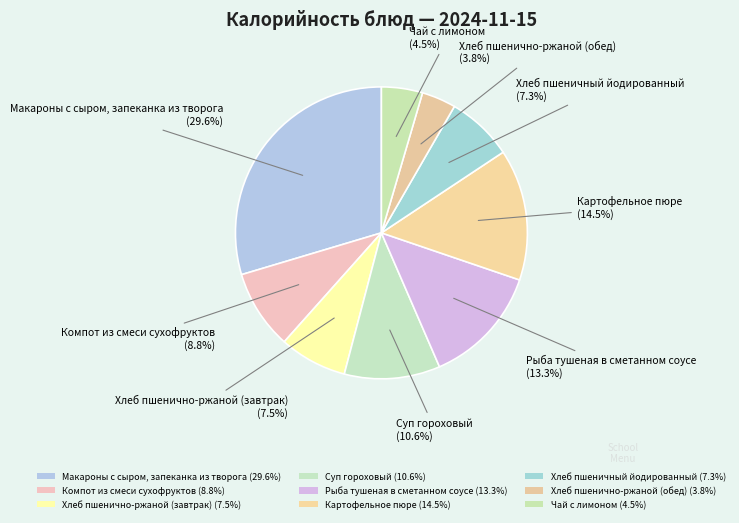

How many slices are in this pie chart?

9